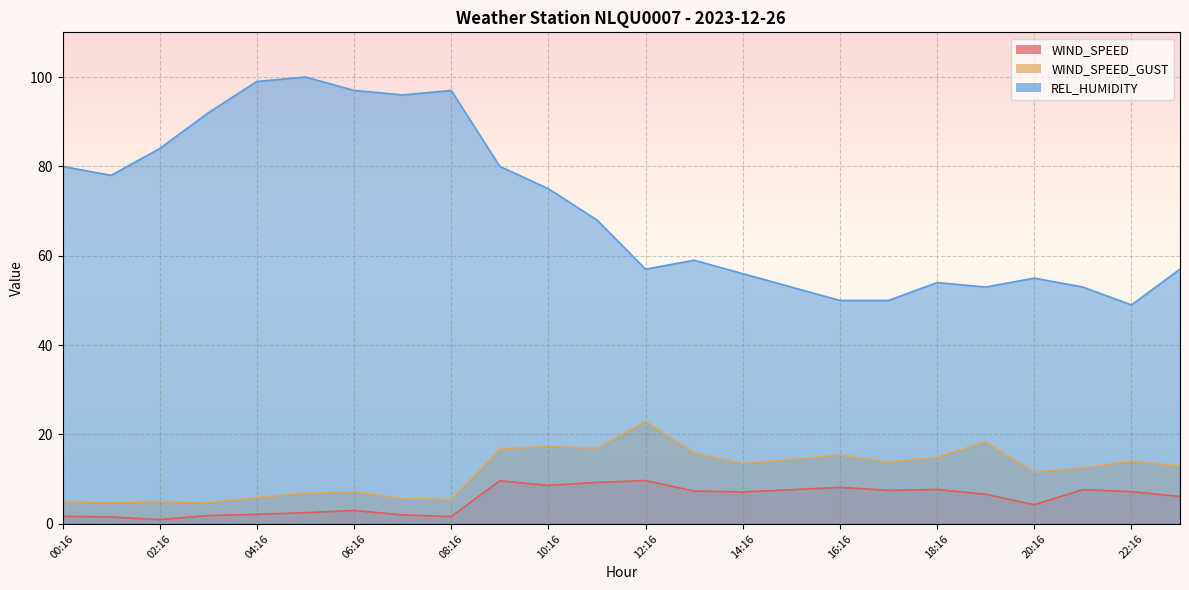

What is the label of the 15th point from the right?

09:16